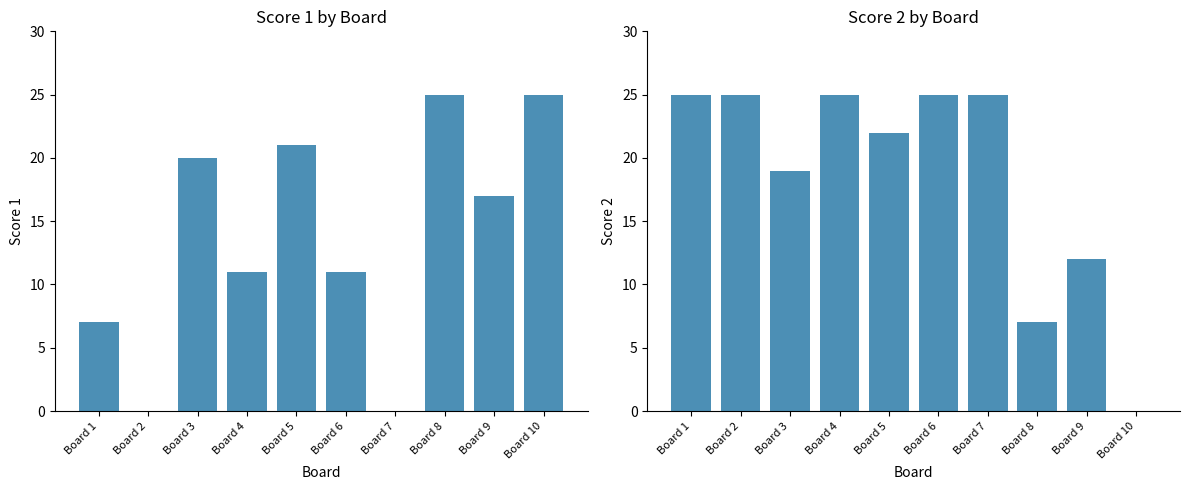

Reading right to left, extract all data points from this chart.

Score 1: 25	17	25	0	11	21	11	20	0	7
Score 2: 0	12	7	25	25	22	25	19	25	25